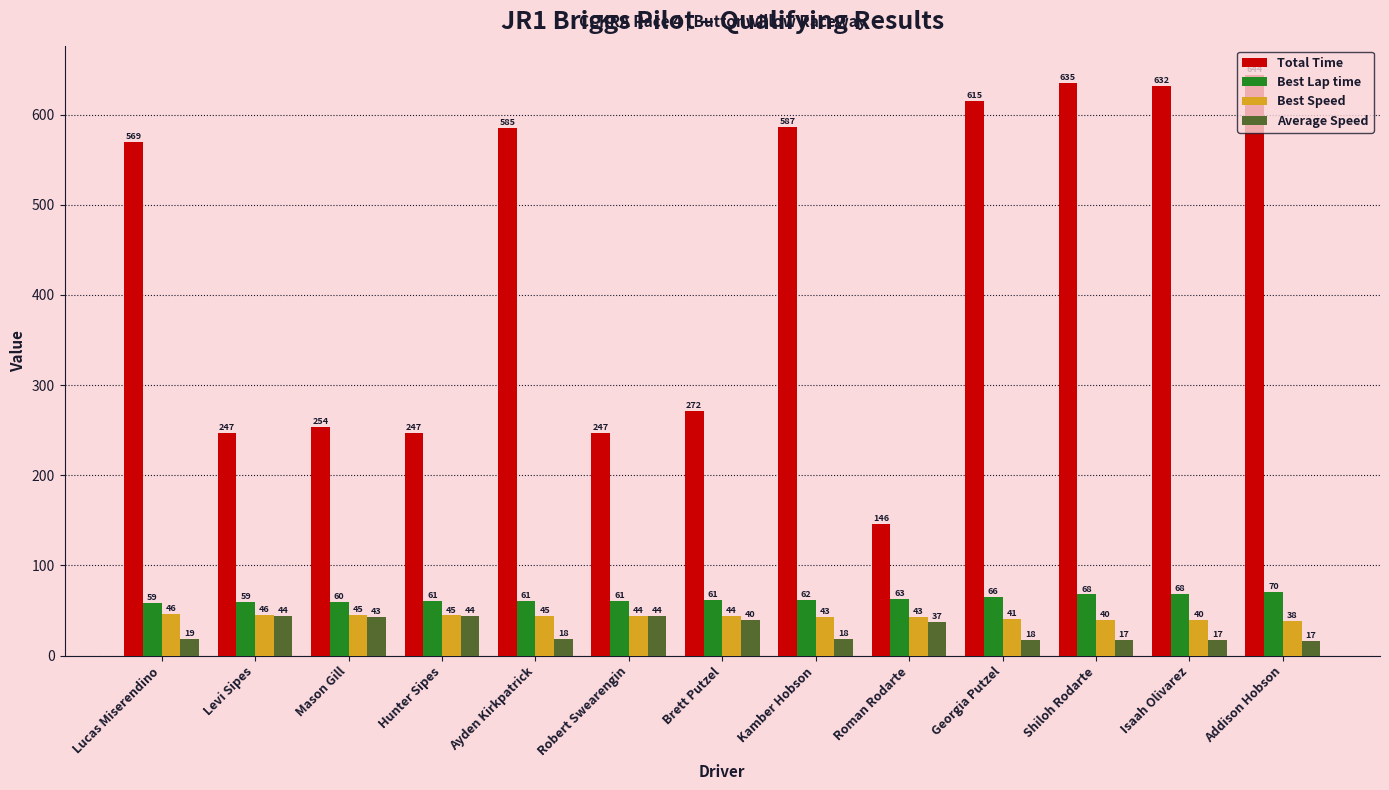

What is the difference between the maximum and minimum values in the Best Speed series?

7.5